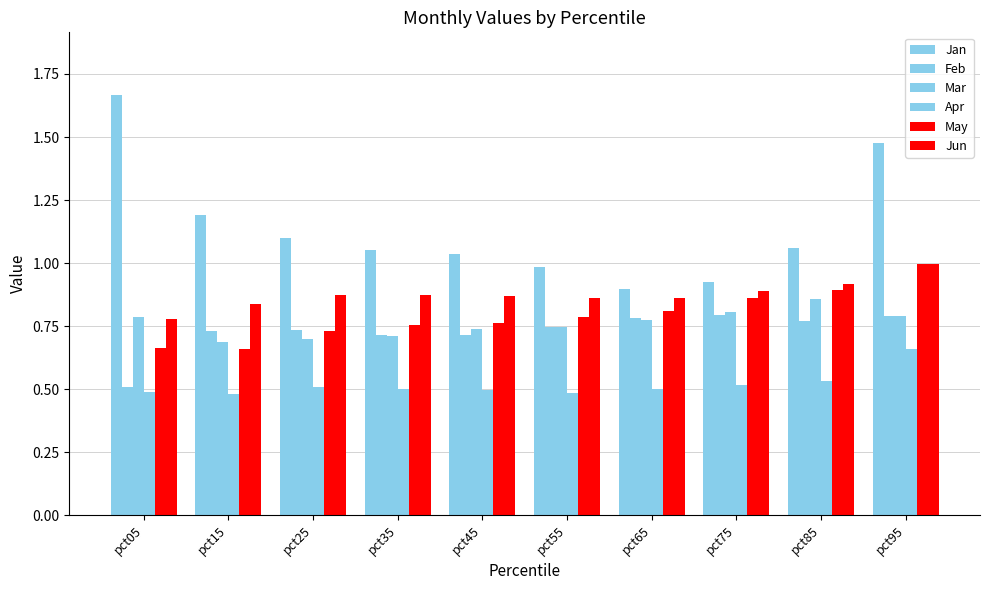

Reading left to right, list all the values displayed in this chart.

Jan: 1.7	1.2	1.1	1.1	1.0	1.0	0.9	0.9	1.1	1.5
Feb: 0.5	0.7	0.7	0.7	0.7	0.7	0.8	0.8	0.8	0.8
Mar: 0.8	0.7	0.7	0.7	0.7	0.7	0.8	0.8	0.9	0.8
Apr: 0.5	0.5	0.5	0.5	0.5	0.5	0.5	0.5	0.5	0.7
May: 0.7	0.7	0.7	0.8	0.8	0.8	0.8	0.9	0.9	1.0
Jun: 0.8	0.8	0.9	0.9	0.9	0.9	0.9	0.9	0.9	1.0